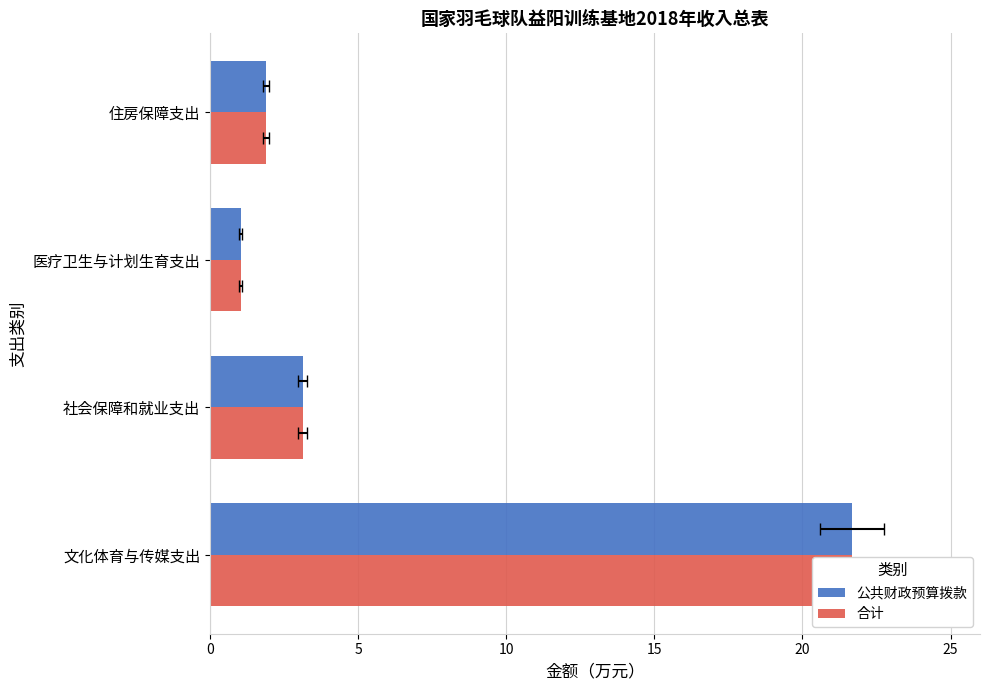

What are all the series names shown in the legend?

公共财政预算拨款, 合计